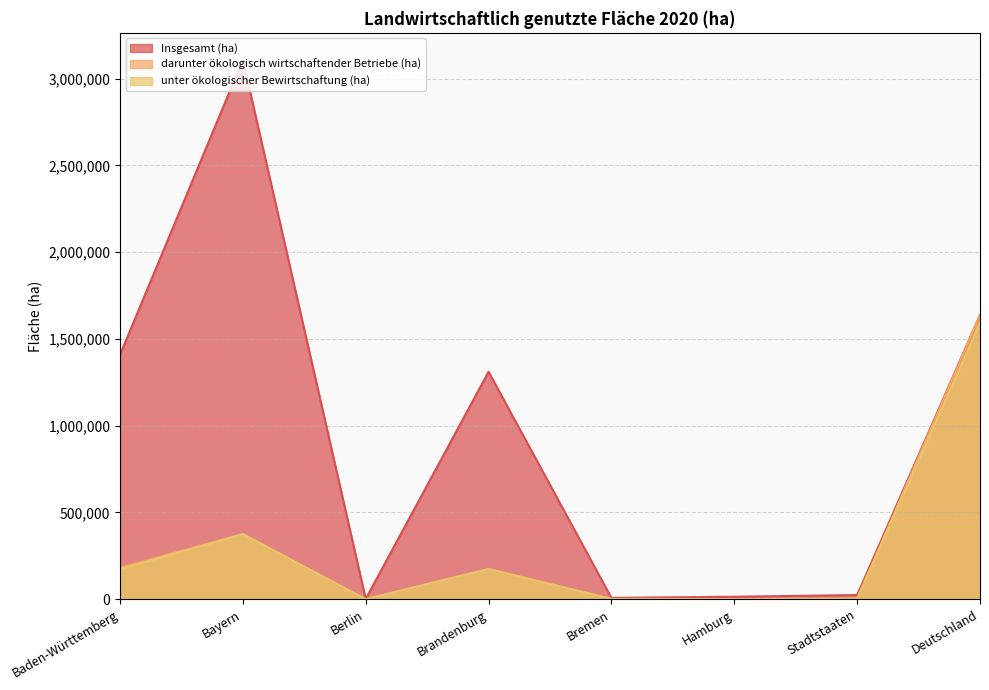

At which category is the sum across all series the highest?

Deutschland